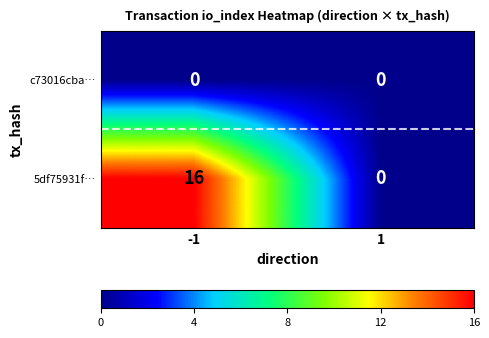

Rank the series by their average value, from lowest to highest.

c73016cba…, 5df75931f…